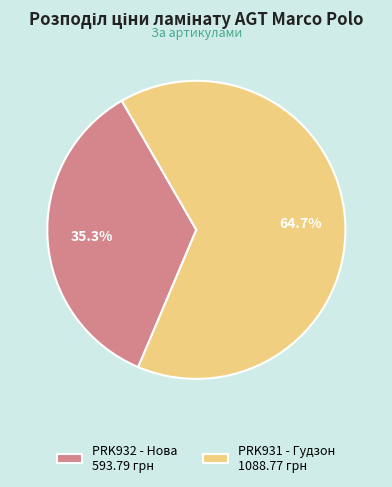

What is the ratio of the value at PRK932 - Нова 593.79 грн to the value at PRK931 - Гудзон 1088.77 грн?

0.5